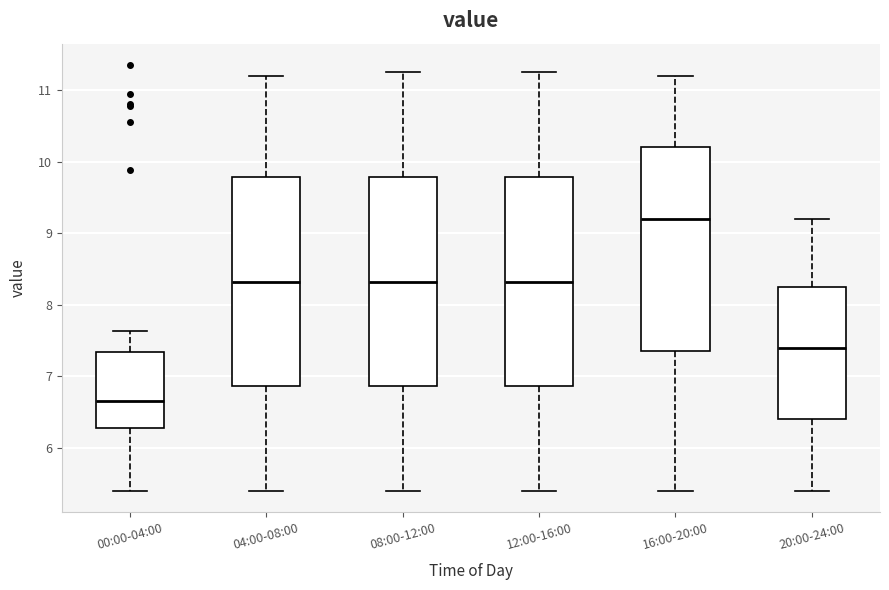

Which box's median line is the highest?

16:00-20:00